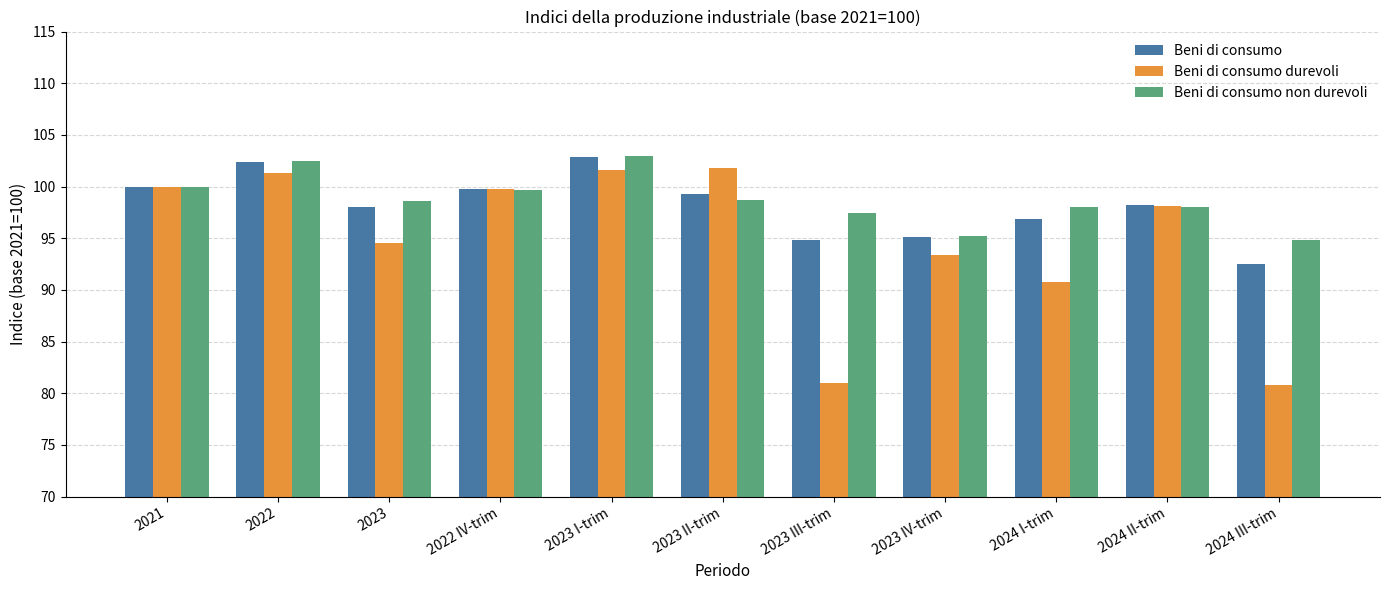

How many categories are shown in the chart?

11